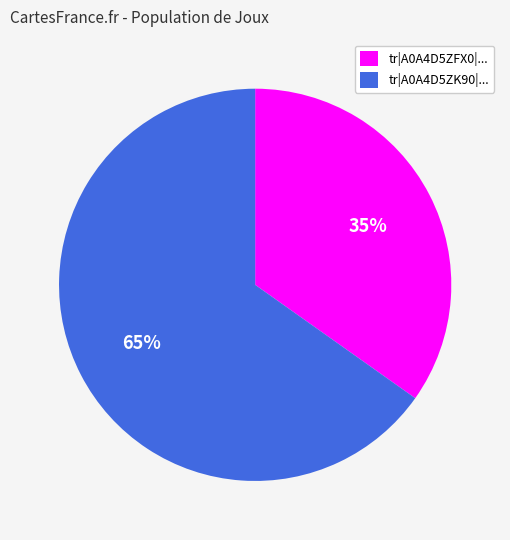

To the nearest percent, what percentage of the pie is tr|A0A4D5ZFX0|...?

35%